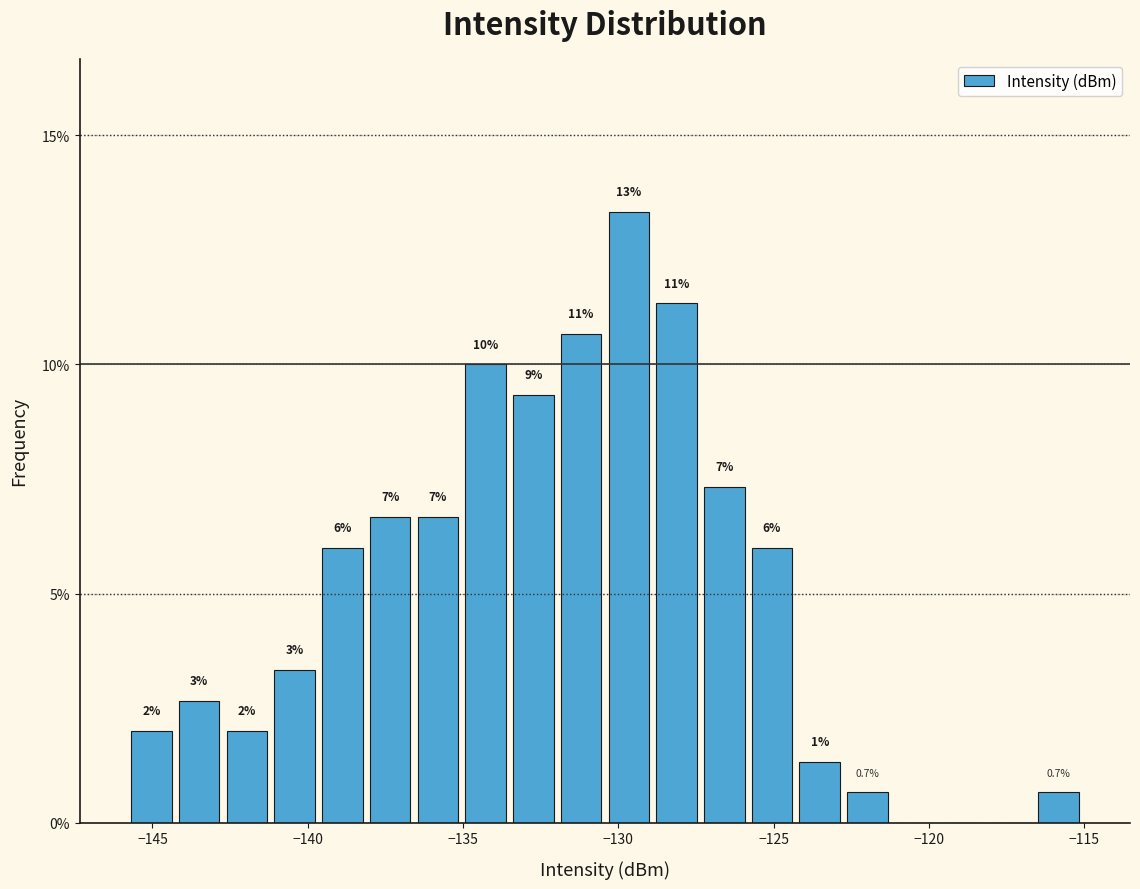

Around what value on the x-axis is the tallest bar? Give the approximate position of its centre, as read against the axis.

-129.5